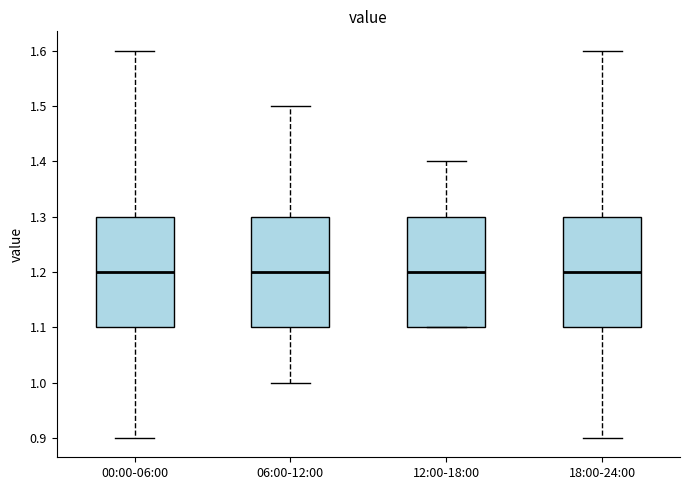

Reading left to right, read every box against the y-axis: the position of its median line, the range the box covers, and the ends of its whiskers. The values are not printed on the chart, so give them approximately, as read against the axis.

00:00-06:00: median 1.2, box 1.1 to 1.3, whiskers 0.9 to 1.6
06:00-12:00: median 1.2, box 1.1 to 1.3, whiskers 1.0 to 1.5
12:00-18:00: median 1.2, box 1.1 to 1.3, whiskers 1.1 to 1.4
18:00-24:00: median 1.2, box 1.1 to 1.3, whiskers 0.9 to 1.6